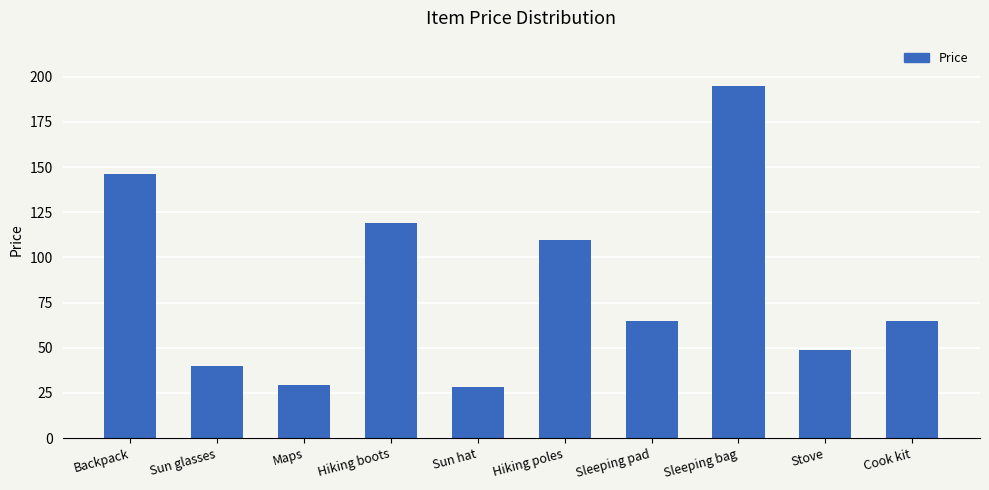

What is the approximate value at Sun hat?

28.5